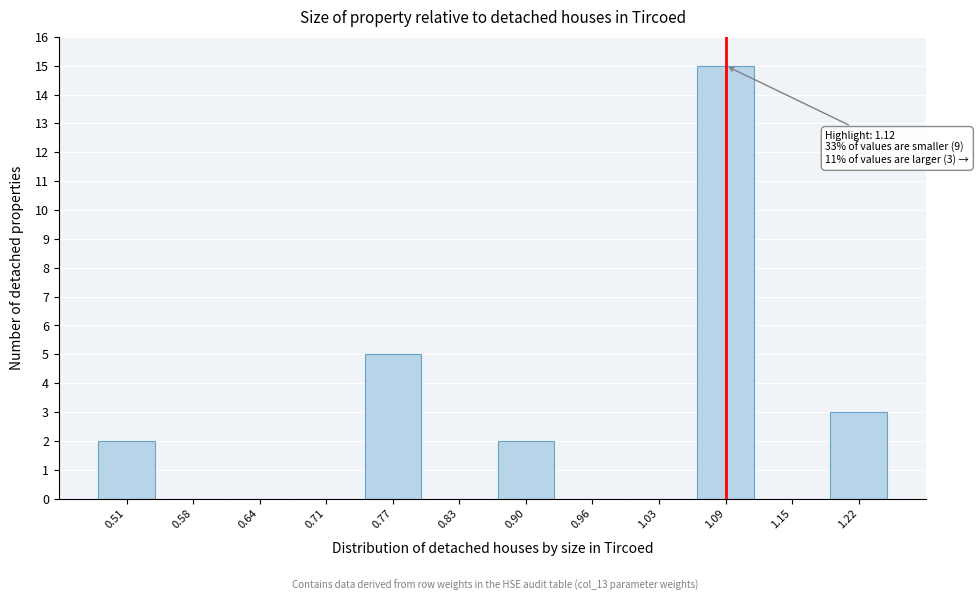

Reading left to right, extract all data points from this chart.

0.51=2	0.58=0	0.64=0	0.71=0	0.77=5	0.83=0	0.90=2	0.96=0	1.03=0	1.09=15	1.15=0	1.22=3